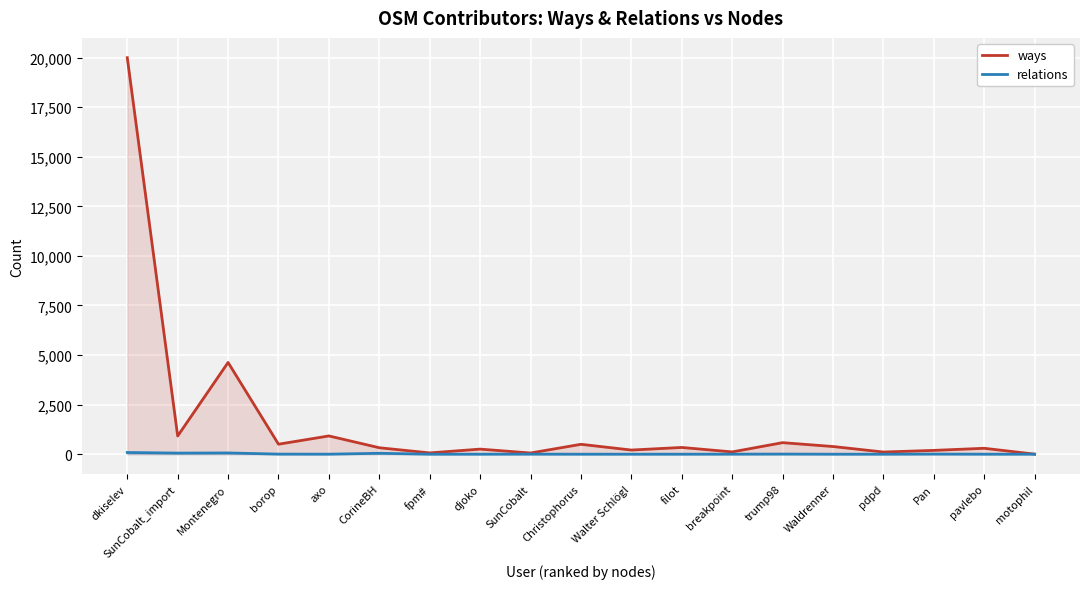

What is the label of the 19th point from the left?

motophil